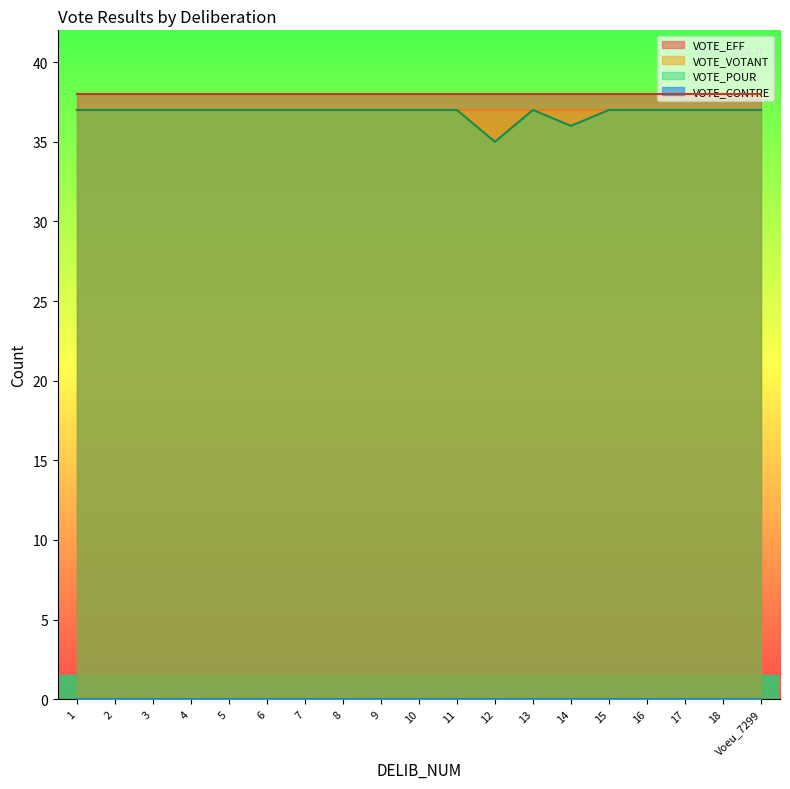

What is the label of the 5th point from the left?

5